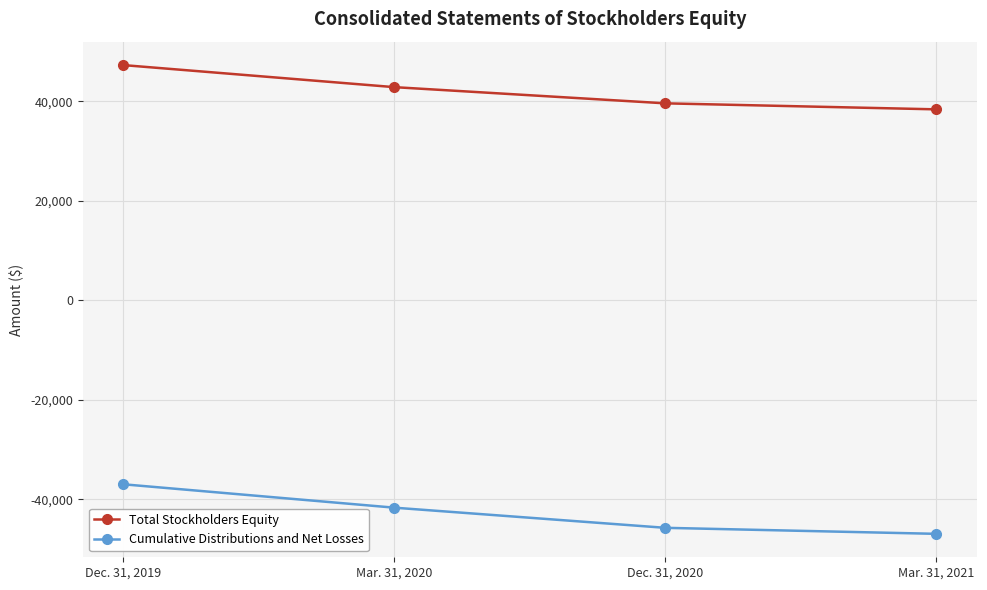

Which series has the widest spread of values?

Cumulative Distributions and Net Losses